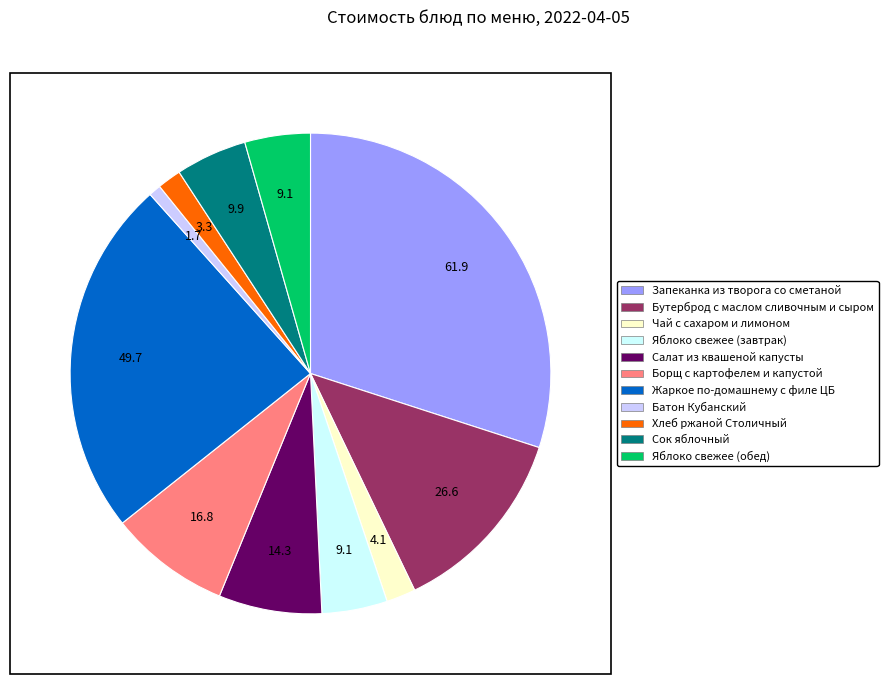

Is the sum of Чай с сахаром и лимоном and Борщ с картофелем и капустой greater than half?

No